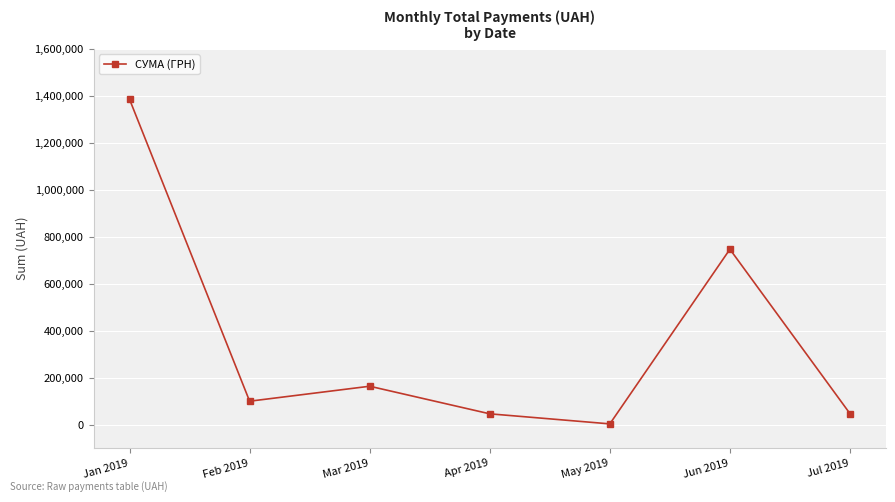

The value at Mar 2019 is 163125.4. True or false?

True